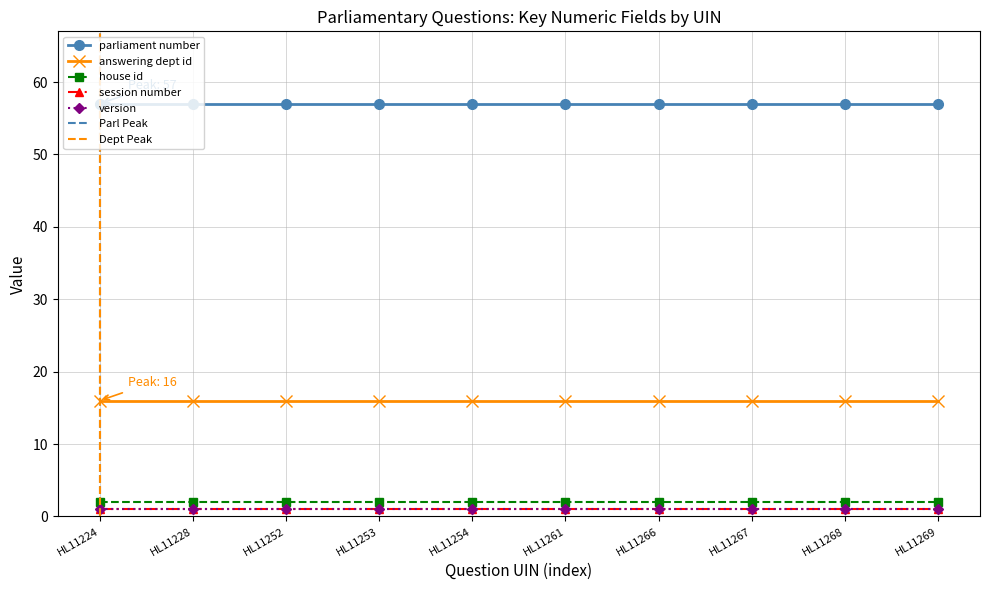

Is this an area chart (filled region under the line)?

No